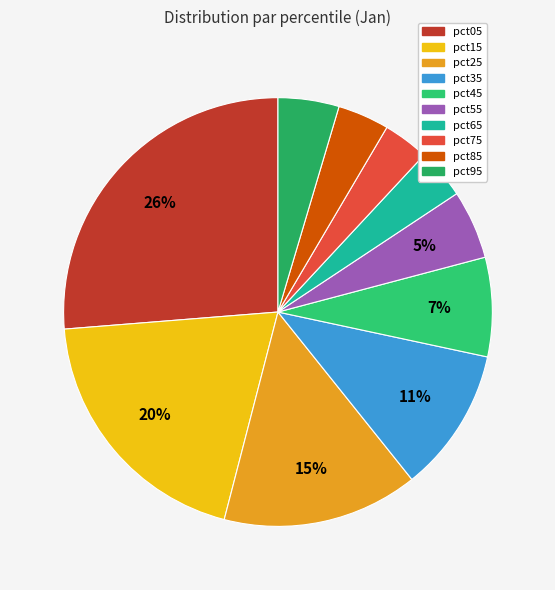

True or false: pct85 accounts for 14% of the total.

False